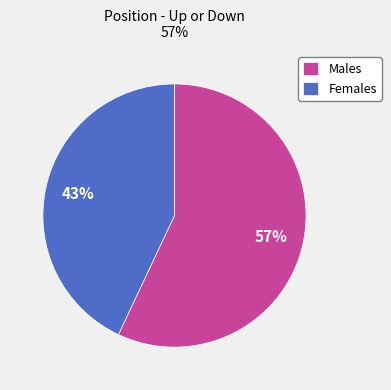

True or false: Females accounts for 43% of the total.

True